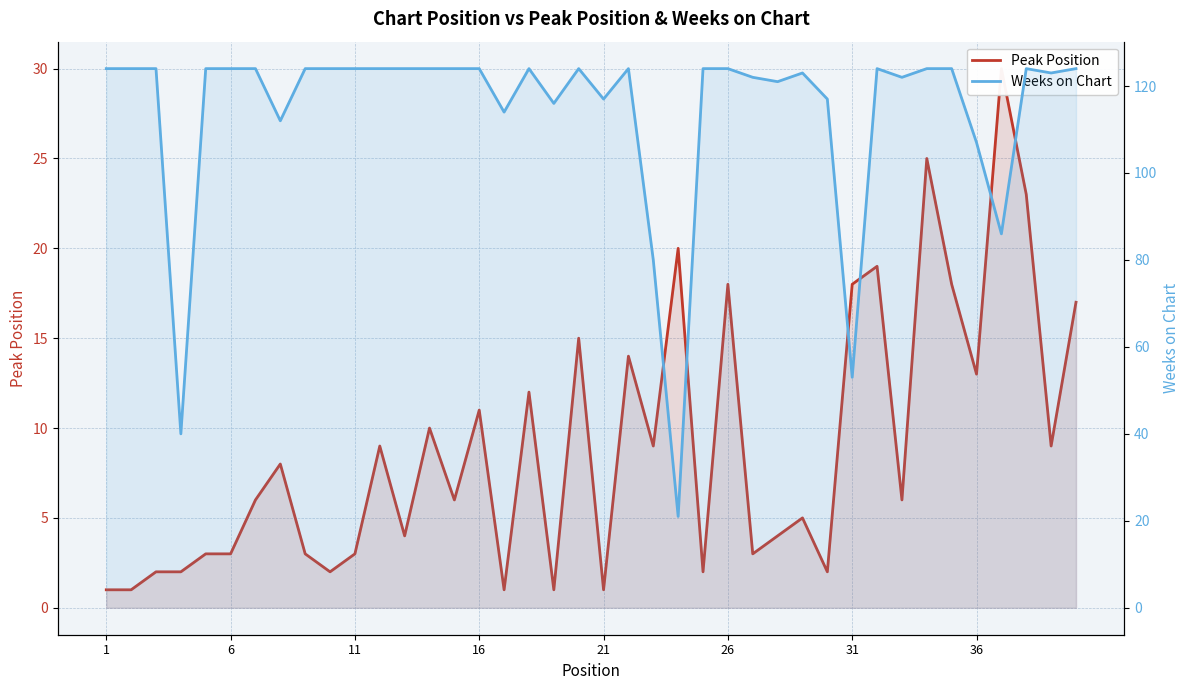

Which series has the widest spread of values?

Weeks on Chart